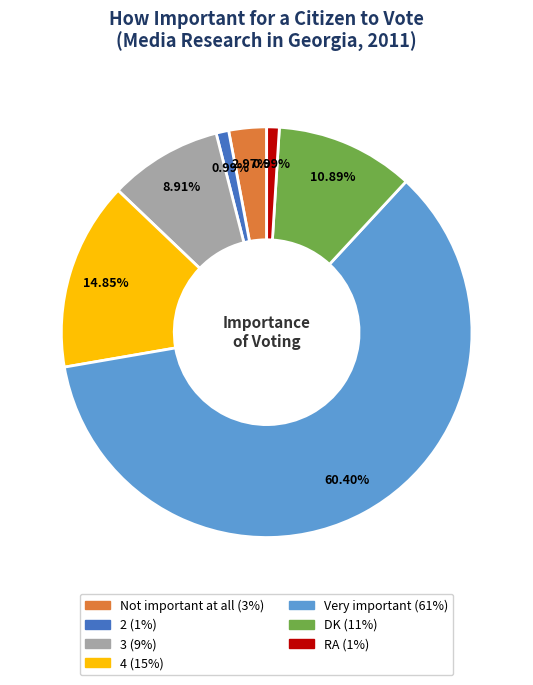

True or false: Very important accounts for 47% of the total.

False